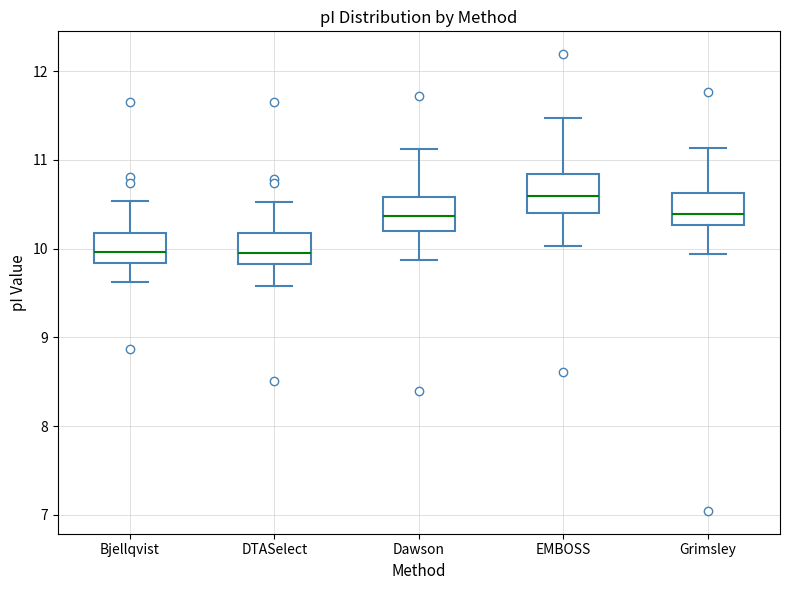

Reading left to right, transcribe this box plot: for each box, give where its median line is, the range the box spans, and where its two whiskers end, as read against the y-axis. The values are not printed on the chart, so give them approximately, as read against the axis.

Bjellqvist: median 10.0, box 9.8 to 10.2, whiskers 9.6 to 10.5
DTASelect: median 10.0, box 9.8 to 10.2, whiskers 9.6 to 10.5
Dawson: median 10.4, box 10.2 to 10.6, whiskers 9.9 to 11.1
EMBOSS: median 10.6, box 10.4 to 10.8, whiskers 10.0 to 11.5
Grimsley: median 10.4, box 10.3 to 10.6, whiskers 9.9 to 11.1